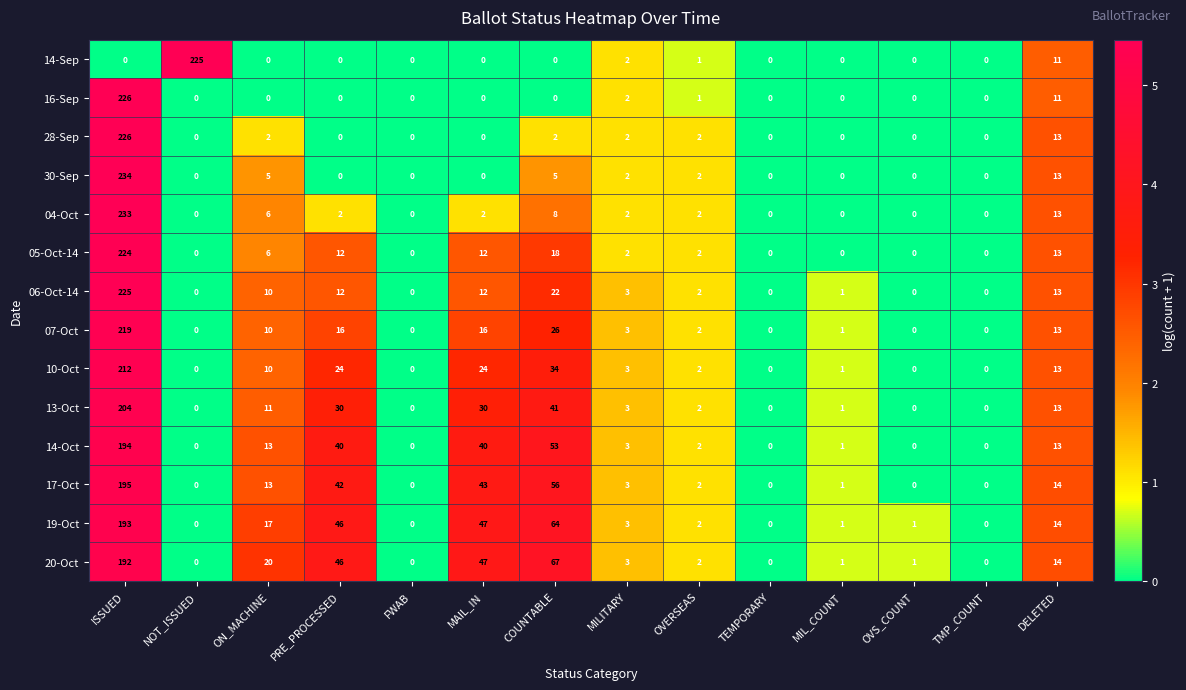

Which series has the widest spread of values?

30-Sep